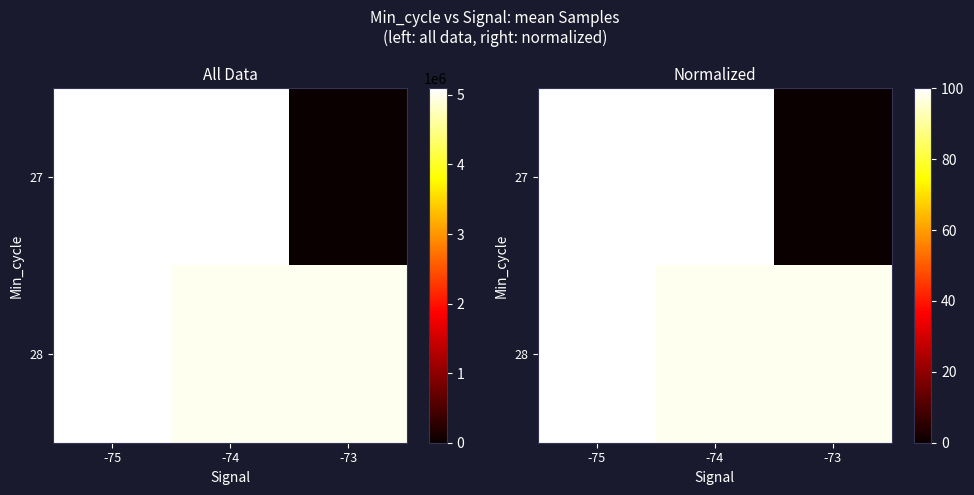

Which series has the largest total across all categories?

28